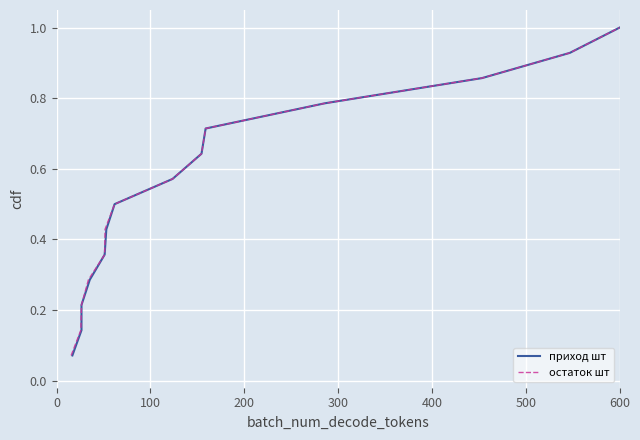

List the series in order of their peak value, highest first.

приход шт, остаток шт